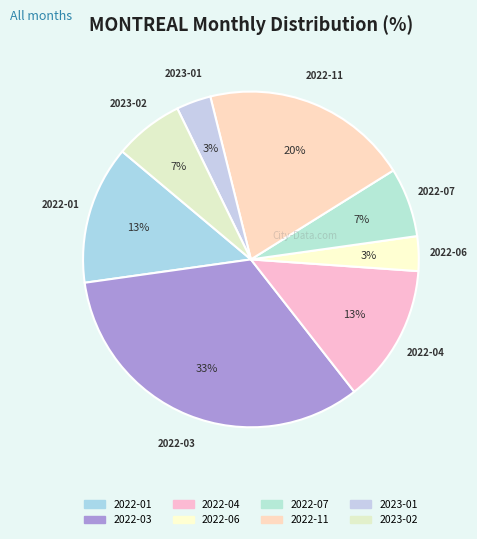

Count the number of slices in the pie.

8